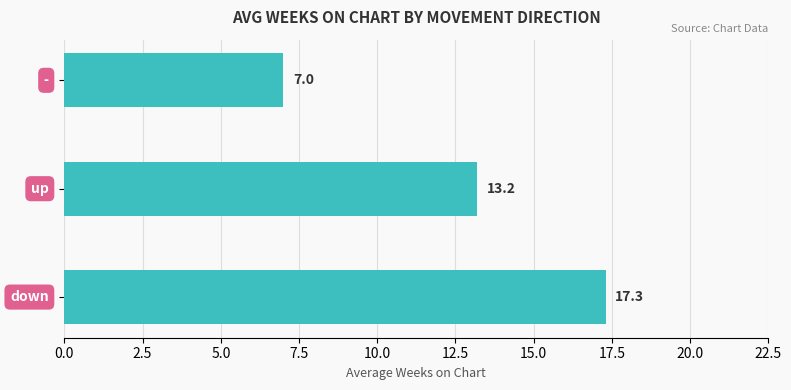

How many data points are above 13?

2